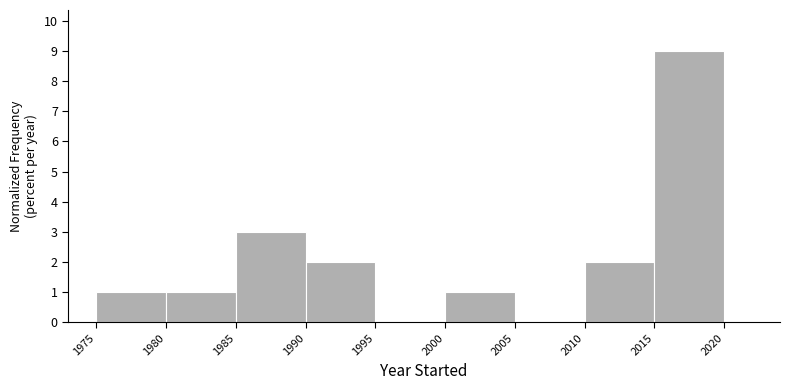

Over which range of the x-axis is the bar tallest?

2015 to 2020